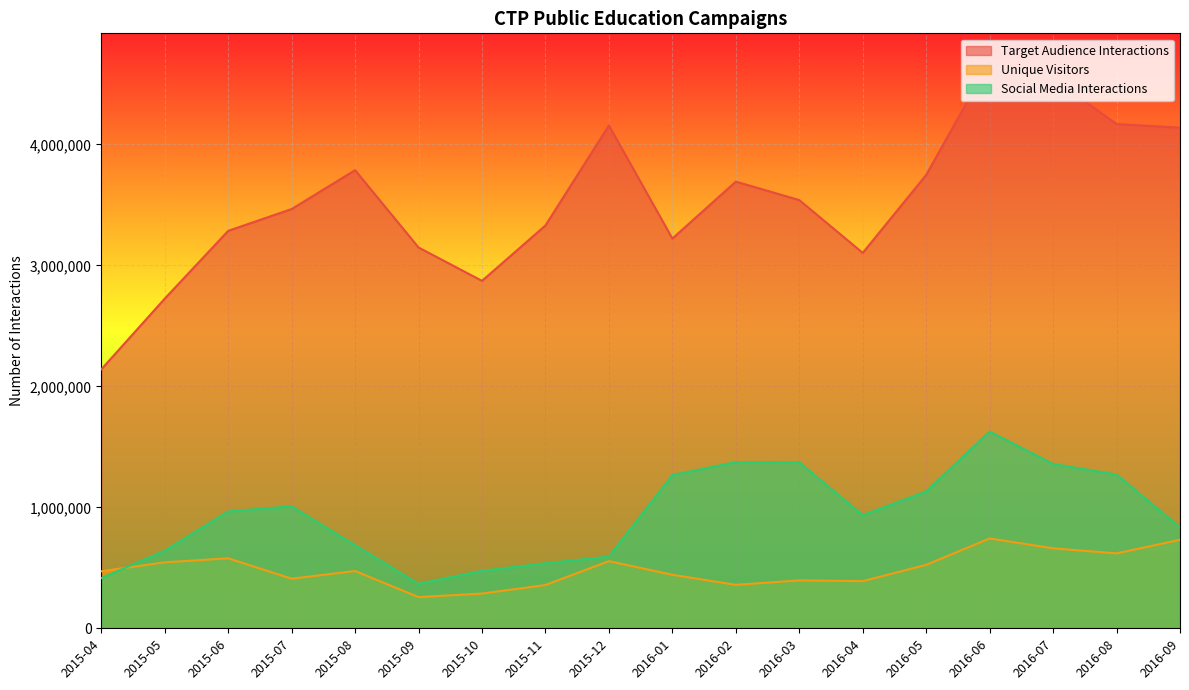

True or false: Target Audience Interactions has more than 1 points higher than both neighbors.

True